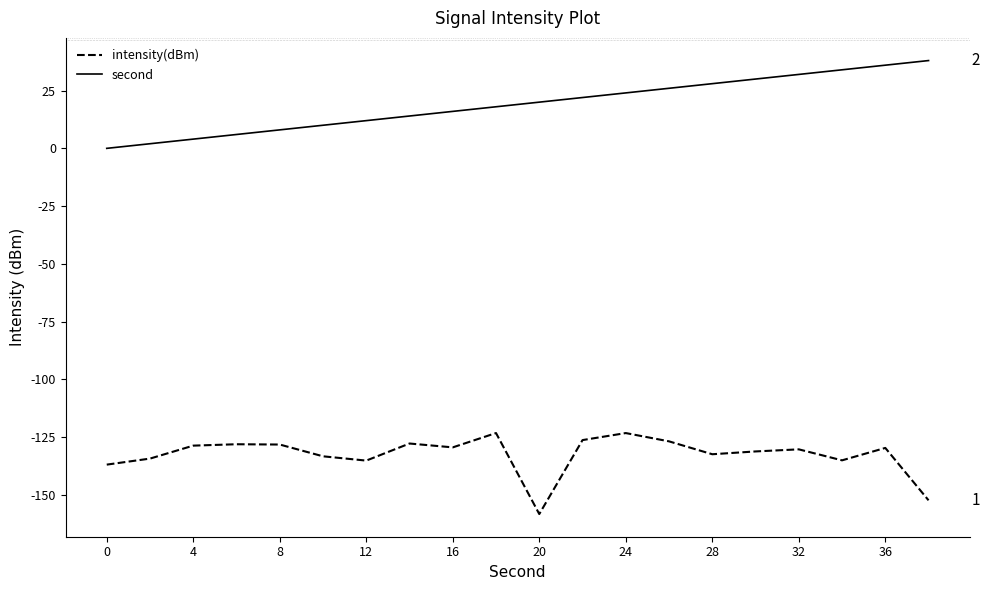

List the series in order of their peak value, highest first.

second, intensity(dBm)